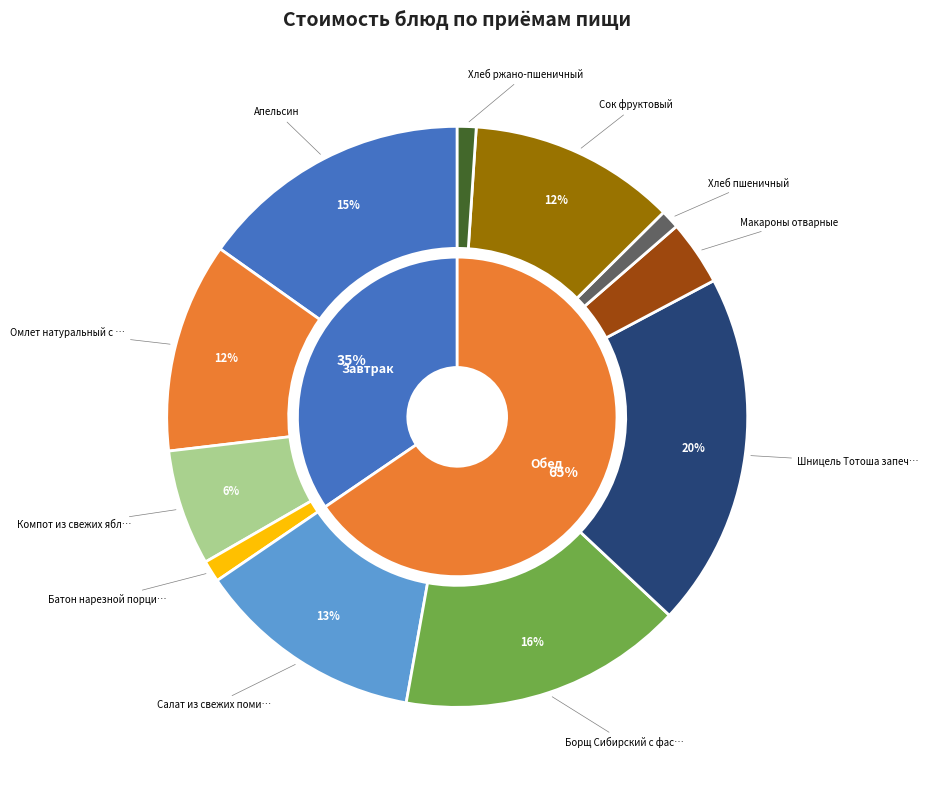

Count the number of slices in the pie.

11